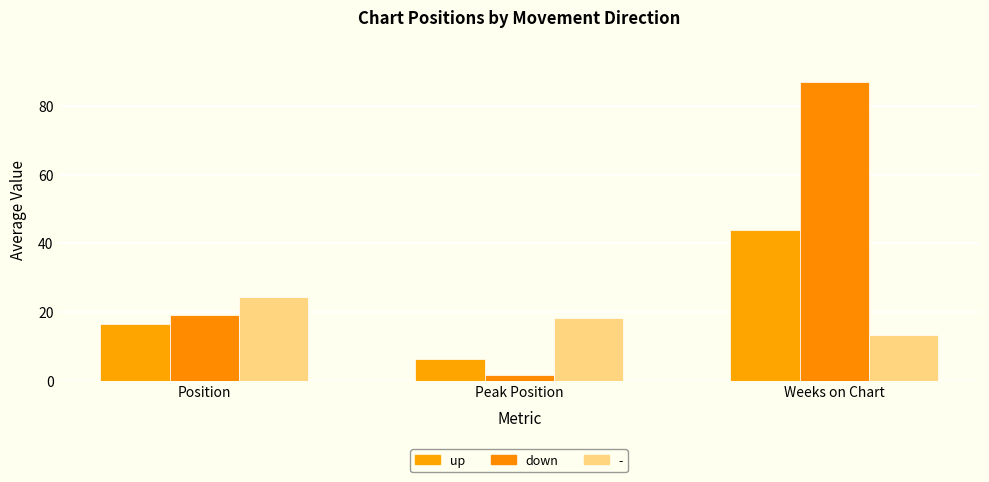

What is the sum of the up values at Position and Weeks on Chart?

60.5